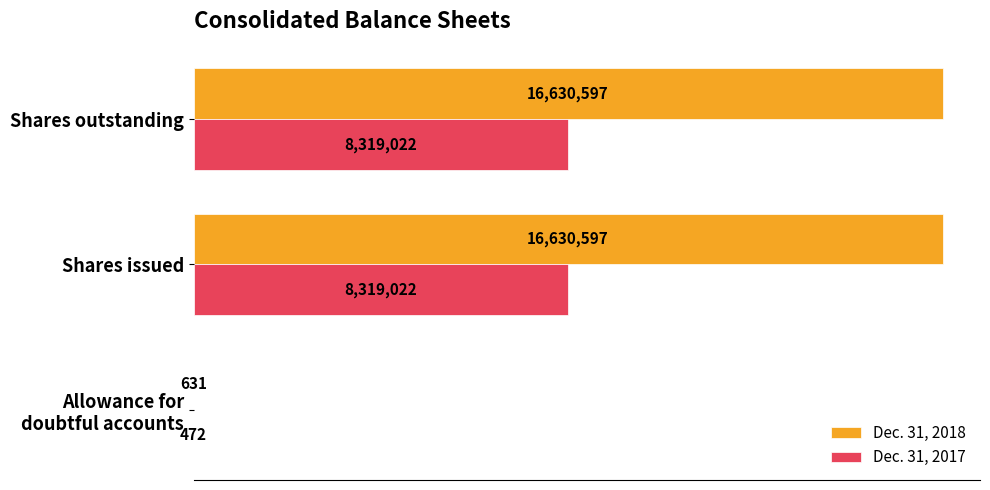

List the series in order of their peak value, lowest first.

Dec. 31, 2017, Dec. 31, 2018